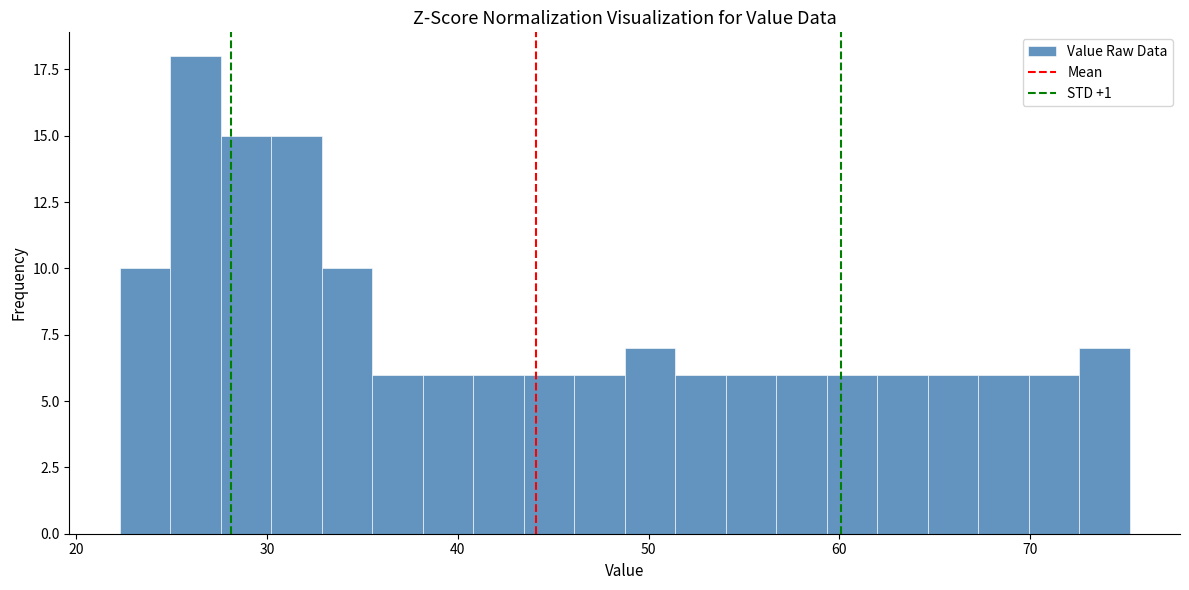

Read against the x-axis, roughly where is the centre of the tallest bar?

26